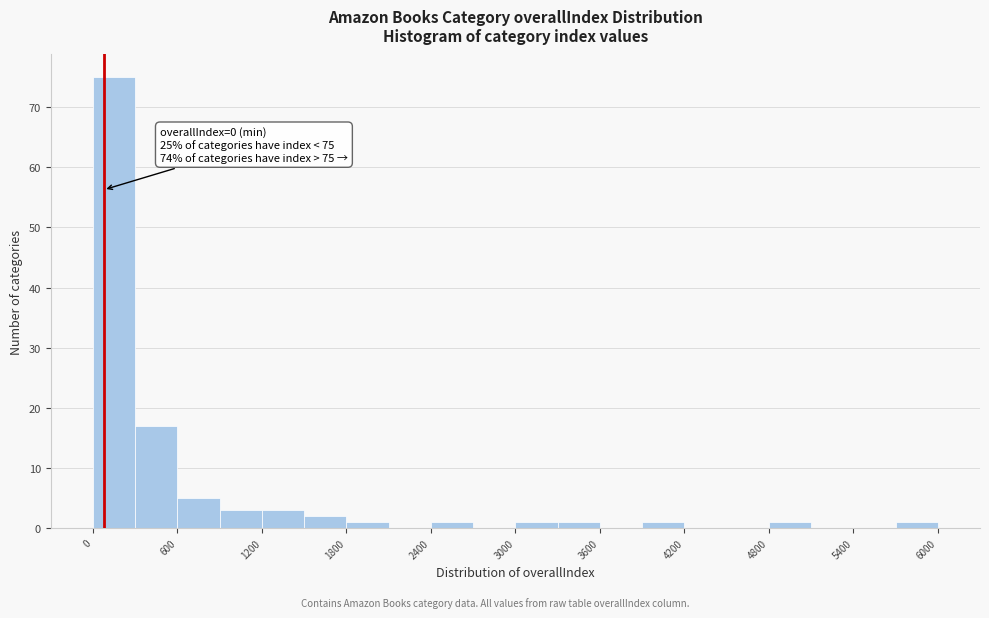

Around what value on the x-axis is the tallest bar? Give the approximate position of its centre, as read against the axis.

200